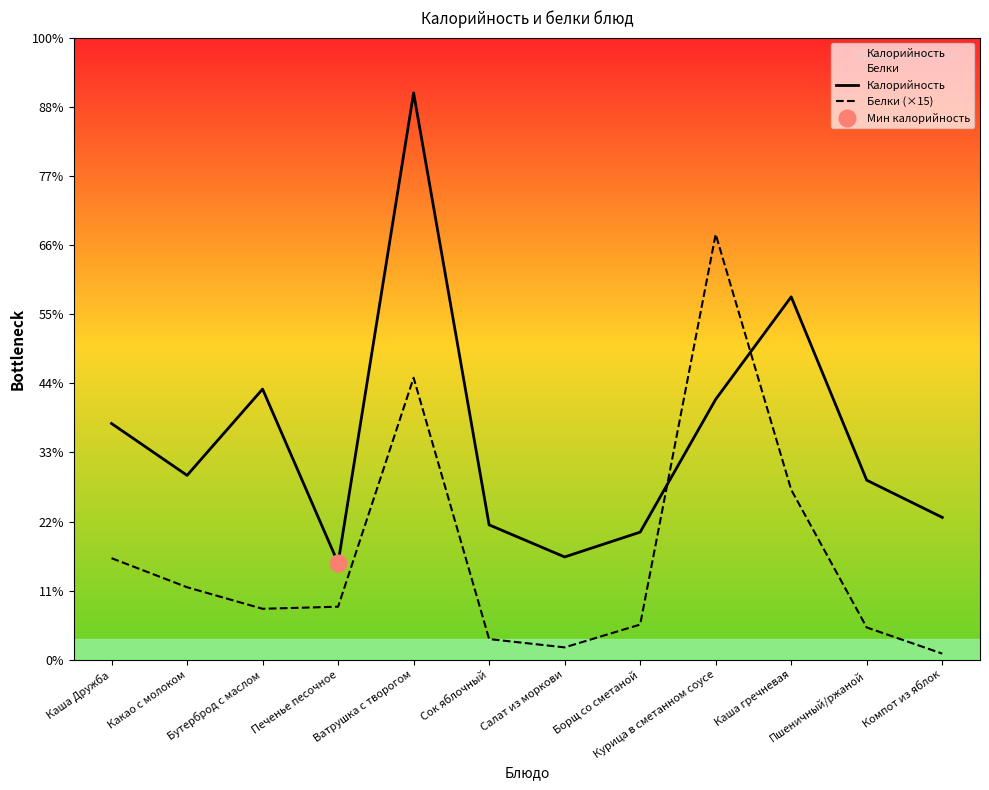

Between Каша гречневая and Салат из моркови, which is larger?

Каша гречневая